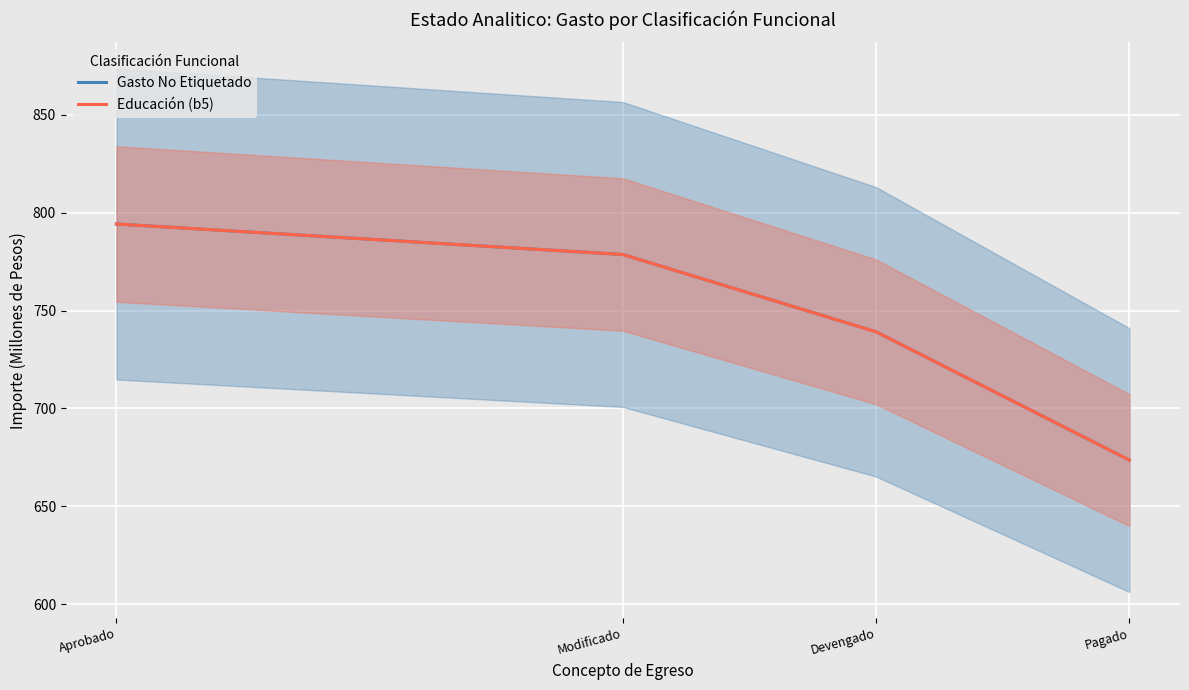

What is the difference between the Gasto No Etiquetado values at Pagado and Devengado?

65.5